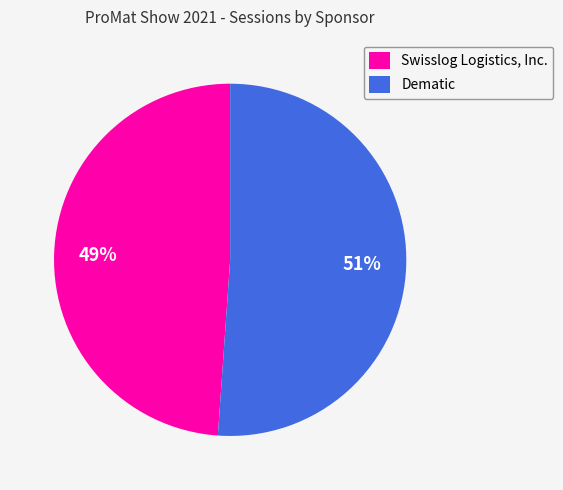

Does Swisslog Logistics, Inc. account for over 50% of the chart?

No